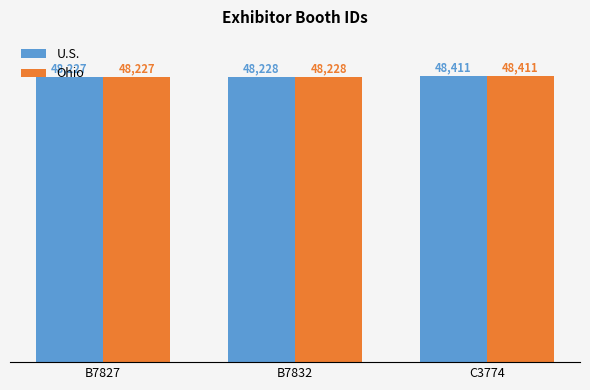

How many bars are there in total?

6